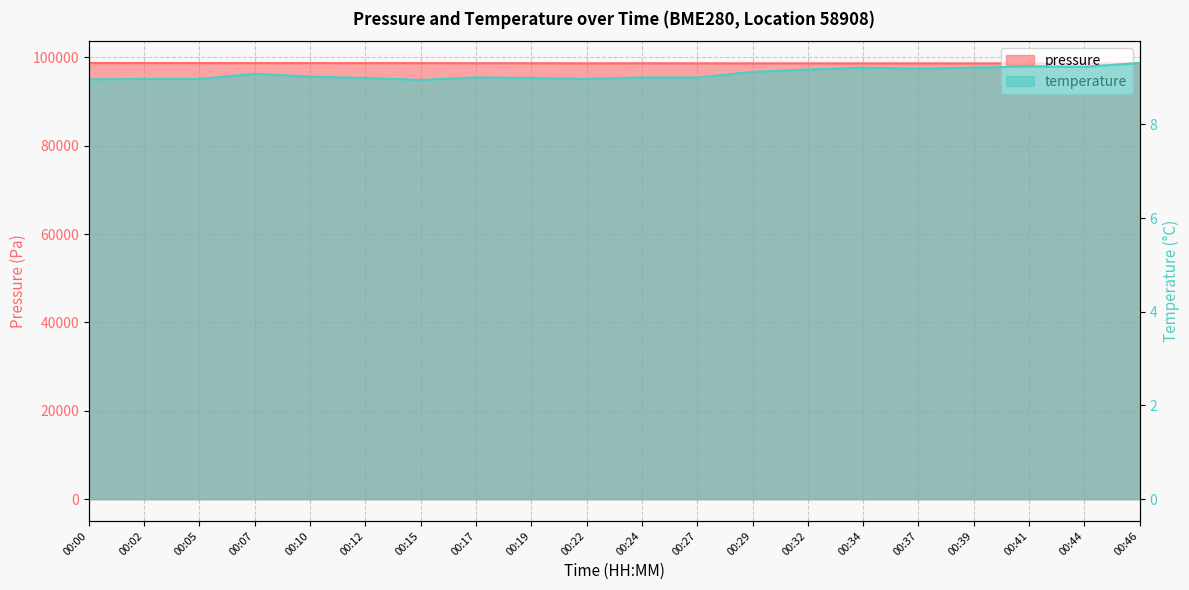

At which category does temperature reach its first local peak?

00:07